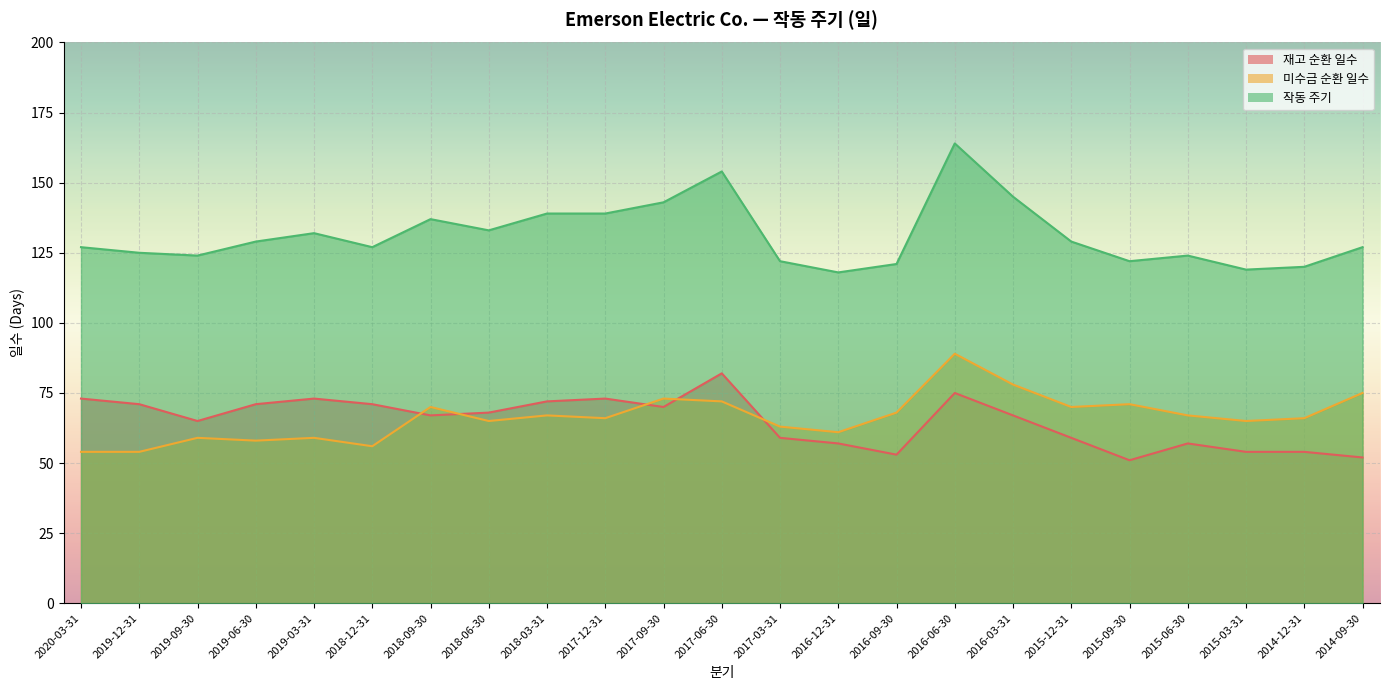

List the series in order of their peak value, lowest first.

재고 순환 일수, 미수금 순환 일수, 작동 주기